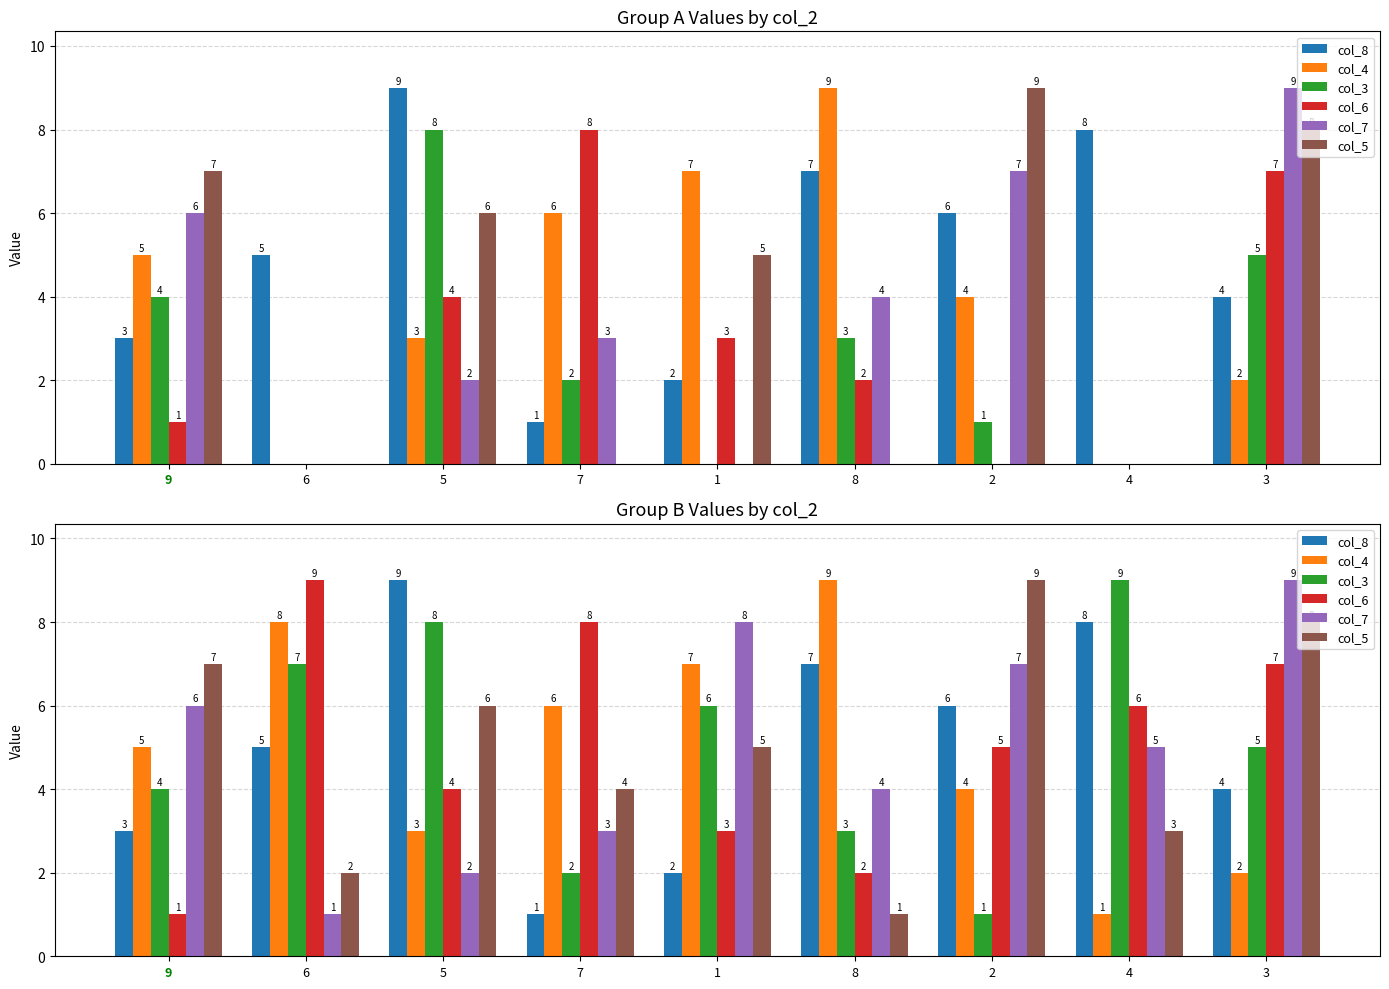

List the labels in order of col_7 value, largest first.

3, 1, 2, 9, 4, 8, 7, 5, 6